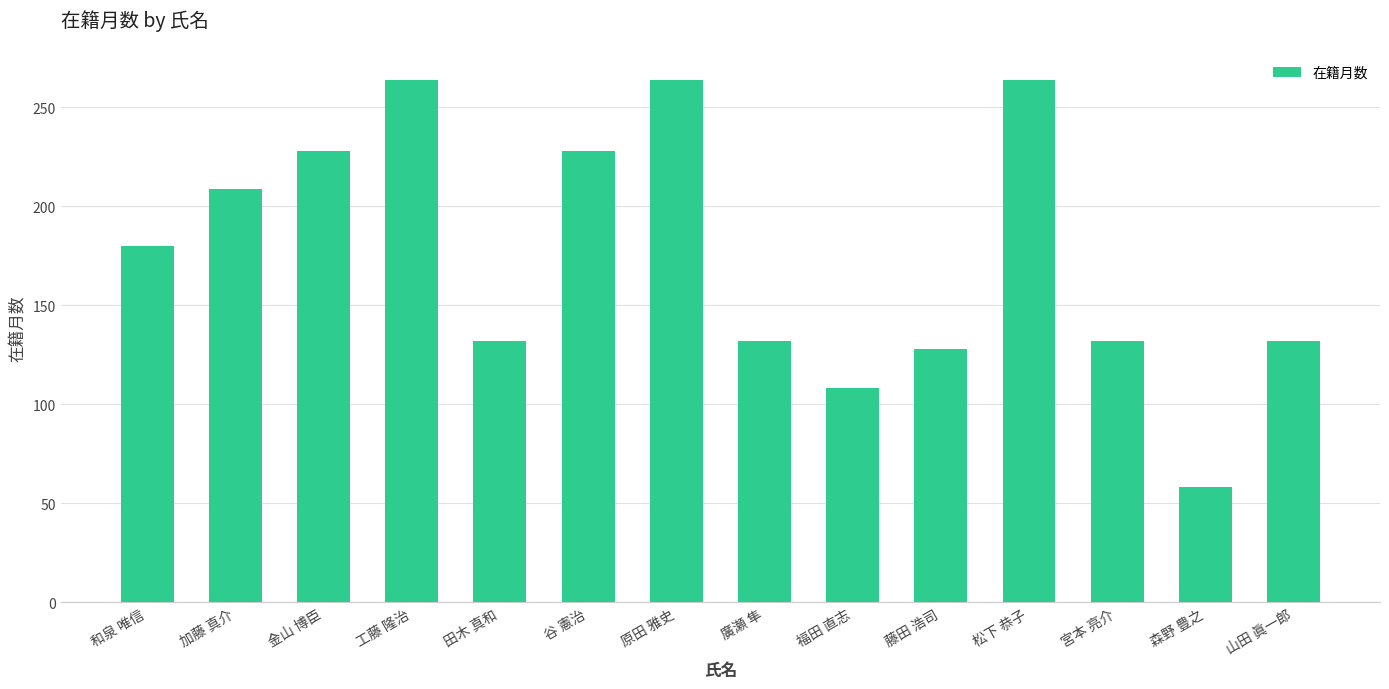

What is the approximate value at 松下 恭子, to the nearest 10?

260